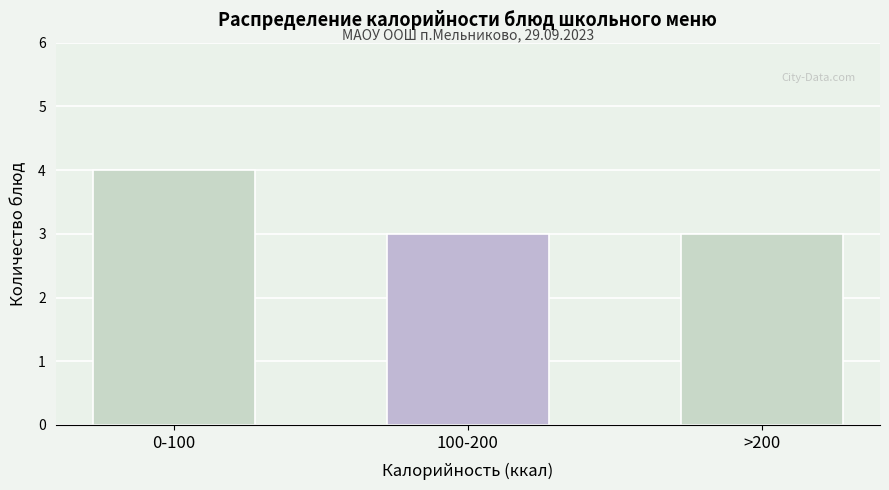

Reading left to right, extract all data points from this chart.

0-100=4	100-200=3	>200=3